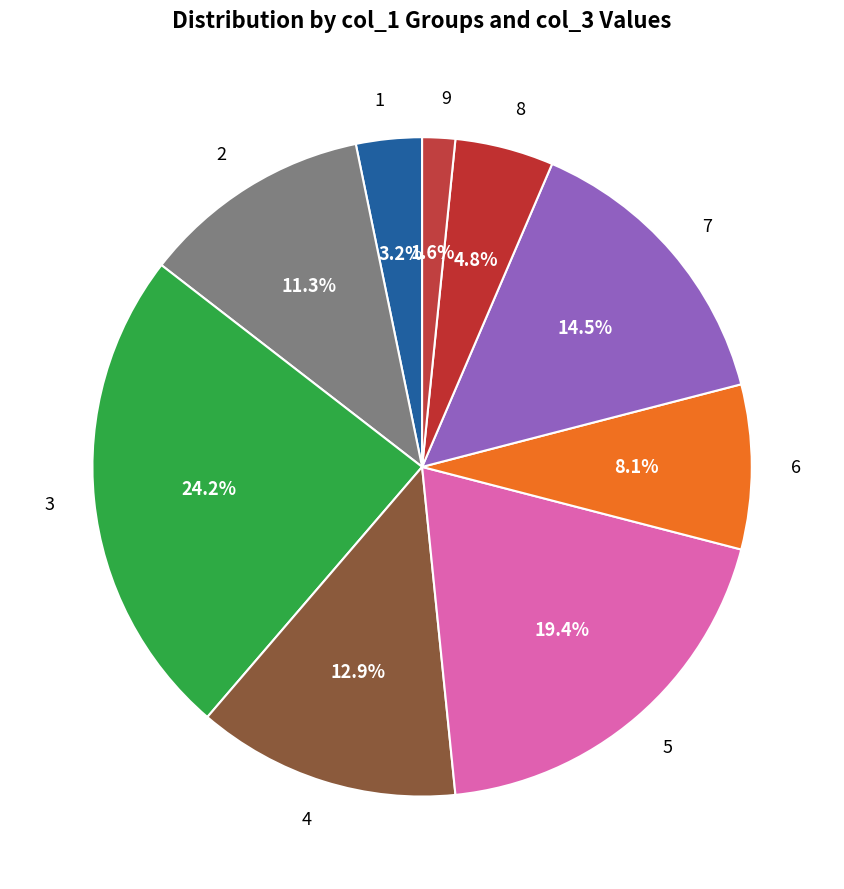

Approximately how many times larger is the value at 6 compared to 4?

0.6